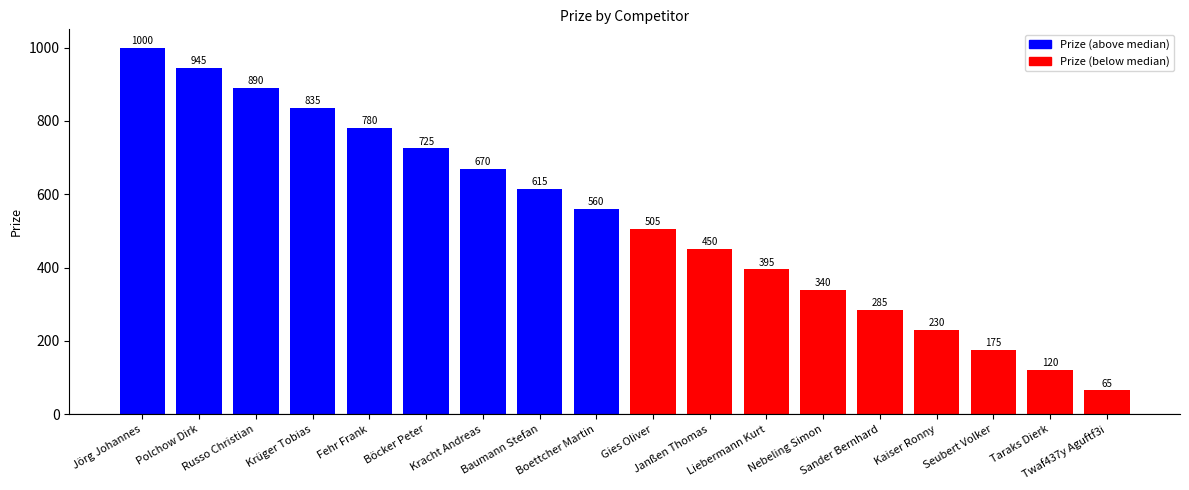

Reading left to right, list all the values displayed in this chart.

Jörg Johannes=1000	Polchow Dirk=945	Russo Christian=890	Krüger Tobias=835	Fehr Frank=780	Böcker Peter=725	Kracht Andreas=670	Baumann Stefan=615	Boettcher Martin=560	Gies Oliver=505	Janßen Thomas=450	Liebermann Kurt=395	Nebeling Simon=340	Sander Bernhard=285	Kaiser Ronny=230	Seubert Volker=175	Taraks Dierk=120	Twaf437y Aguftf3i=65